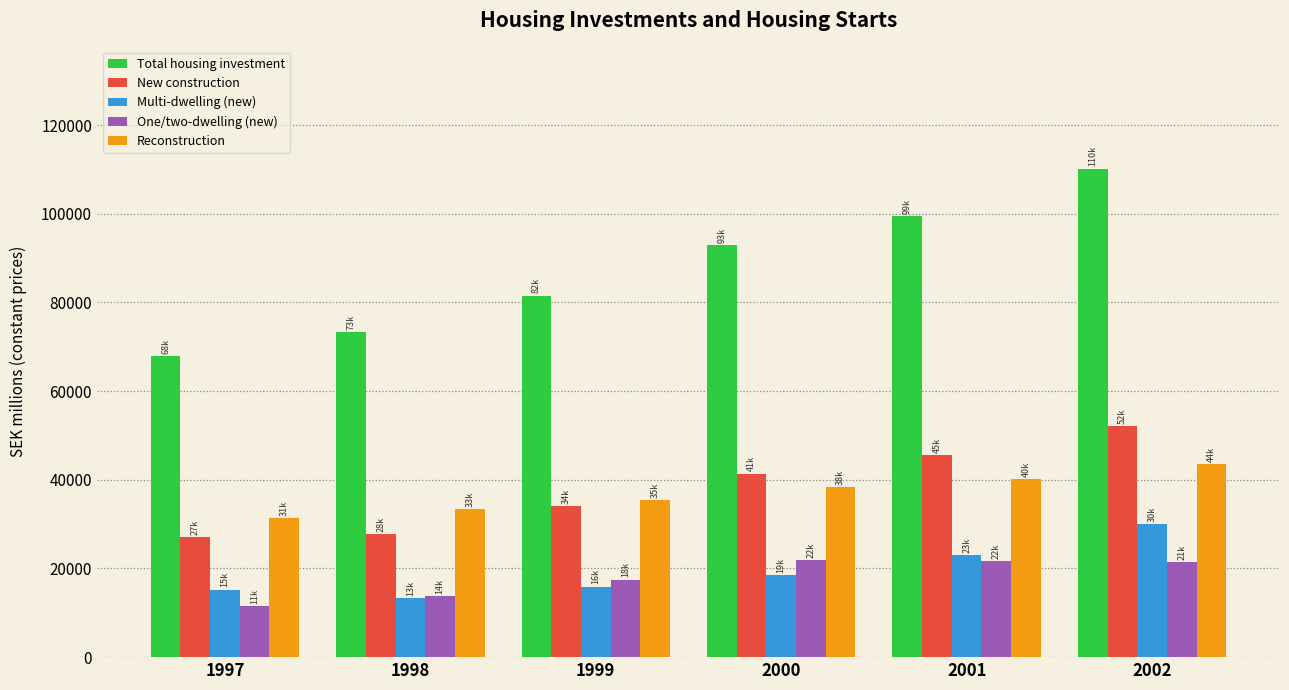

Where is One/two-dwelling (new) nearest to the value 16673?

1999